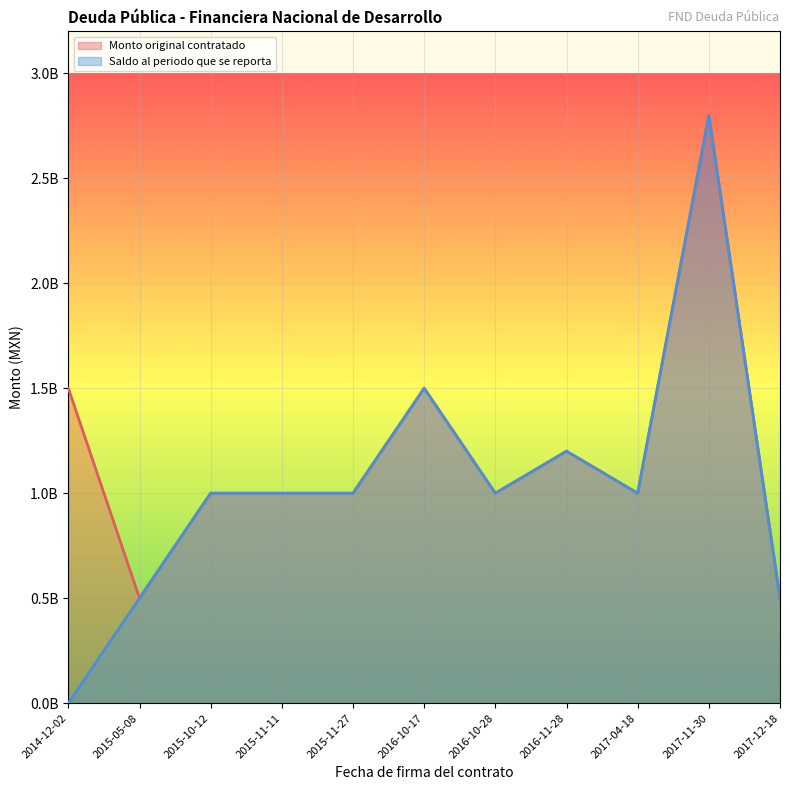

At which category does Saldo al periodo que se reporta reach its first local peak?

2016-10-17